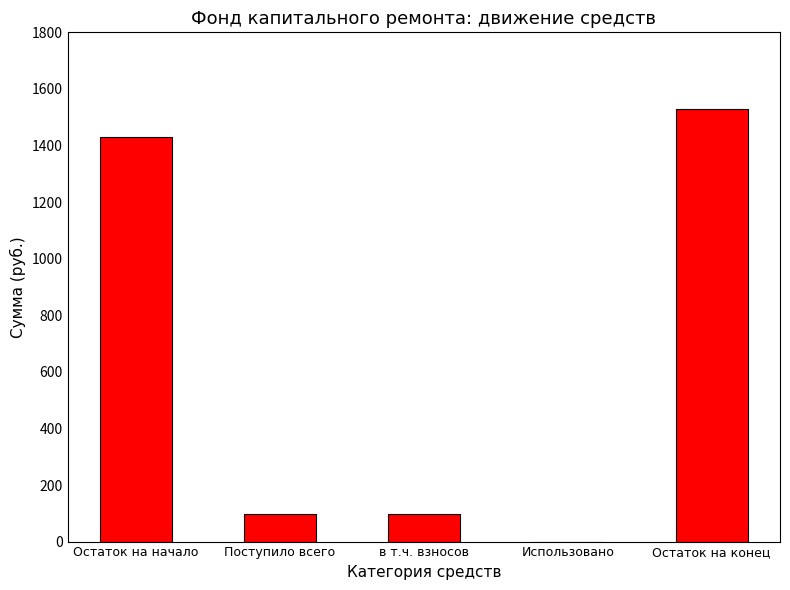

Read the value at Поступило всего.

97.5